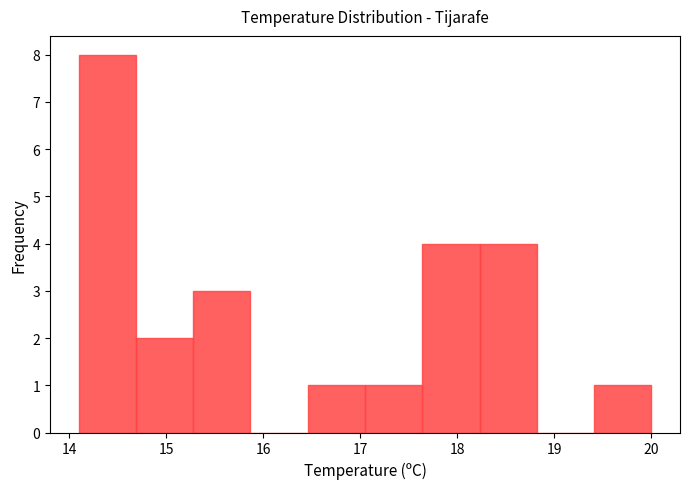

How tall is the bar that spans 17.05 to 17.64 on the x-axis? Neither the bar edges nor the heights are printed on the chart, so give them approximately, as read against the axes.

1